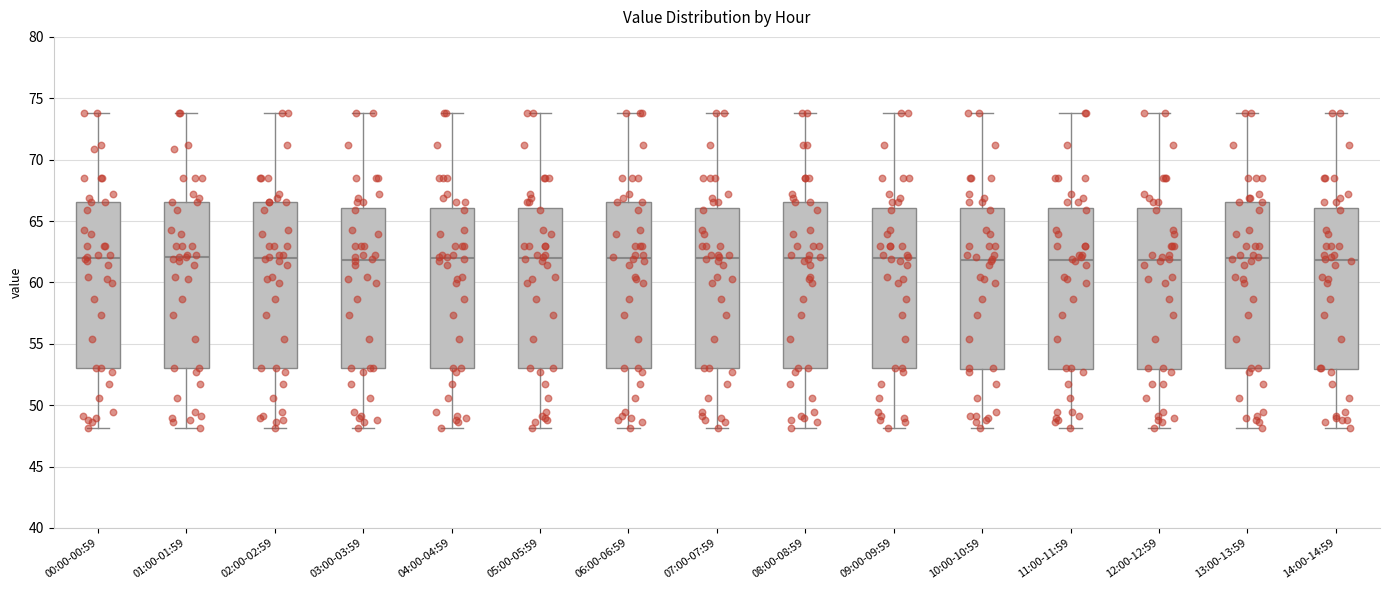

Reading left to right, read every box against the y-axis: the position of its median line, the range the box covers, and the ends of its whiskers. The values are not printed on the chart, so give them approximately, as read against the axis.

00:00-00:59: median 62.0, box 53.0 to 66.5, whiskers 48.0 to 74.0
01:00-01:59: median 62.0, box 53.0 to 66.5, whiskers 48.0 to 74.0
02:00-02:59: median 62.0, box 53.0 to 66.5, whiskers 48.0 to 74.0
03:00-03:59: median 62.0, box 53.0 to 66.0, whiskers 48.0 to 74.0
04:00-04:59: median 62.0, box 53.0 to 66.0, whiskers 48.0 to 74.0
05:00-05:59: median 62.0, box 53.0 to 66.0, whiskers 48.0 to 74.0
06:00-06:59: median 62.0, box 53.0 to 66.5, whiskers 48.0 to 74.0
07:00-07:59: median 62.0, box 53.0 to 66.0, whiskers 48.0 to 74.0
08:00-08:59: median 62.0, box 53.0 to 66.5, whiskers 48.0 to 74.0
09:00-09:59: median 62.0, box 53.0 to 66.0, whiskers 48.0 to 74.0
10:00-10:59: median 62.0, box 53.0 to 66.0, whiskers 48.0 to 74.0
11:00-11:59: median 62.0, box 53.0 to 66.0, whiskers 48.0 to 74.0
12:00-12:59: median 62.0, box 53.0 to 66.0, whiskers 48.0 to 74.0
13:00-13:59: median 62.0, box 53.0 to 66.5, whiskers 48.0 to 74.0
14:00-14:59: median 62.0, box 53.0 to 66.0, whiskers 48.0 to 74.0